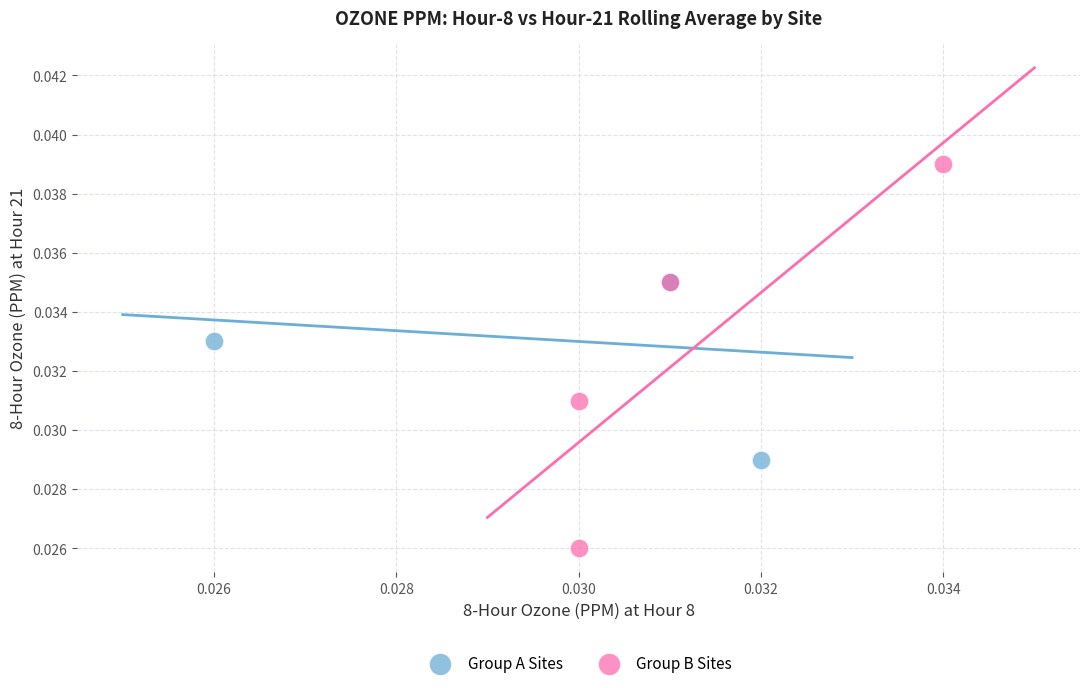

Which series reaches the minimum Y coordinate?

Group B Sites